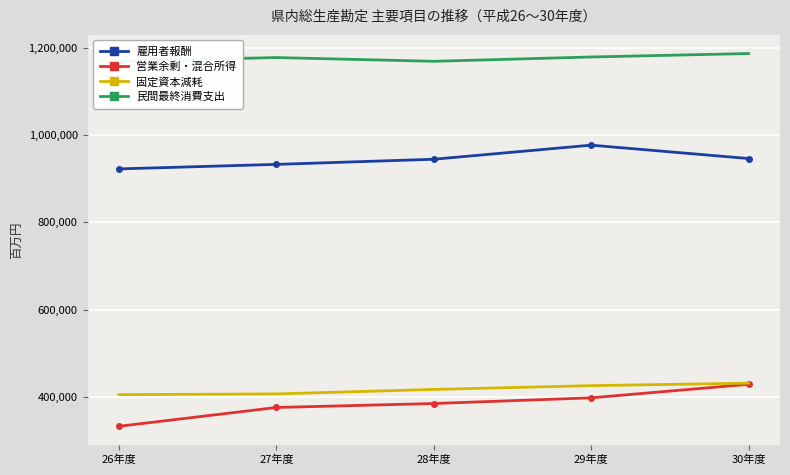

True or false: 民間最終消費支出 and 雇用者報酬 cross at least once.

False